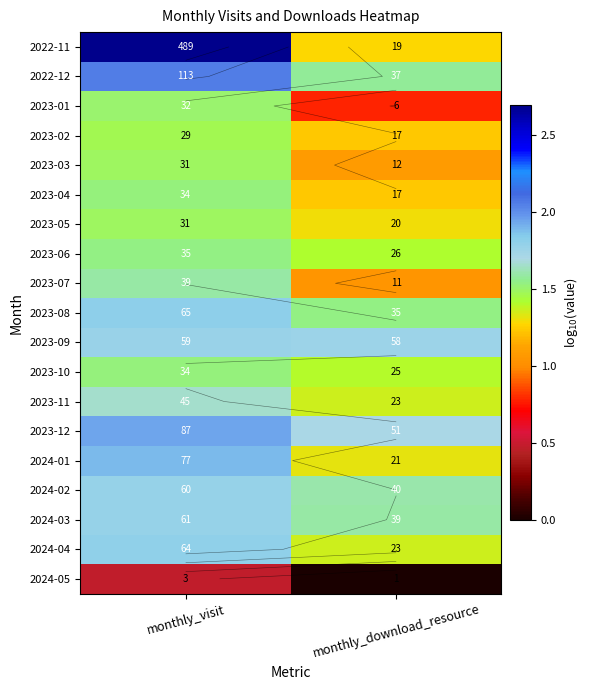

True or false: 2023-03 has a value of 0.7 at monthly_download_resource.

False